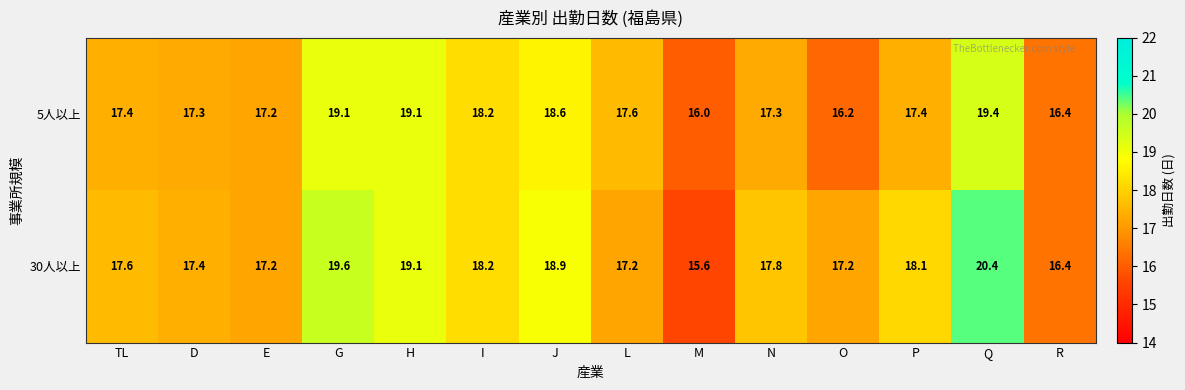

Reading right to left, what are all the values shown in this chart?

5人以上: R=16.4	Q=19.4	P=17.4	O=16.2	N=17.3	M=16.0	L=17.6	J=18.6	I=18.2	H=19.1	G=19.1	E=17.2	D=17.3	TL=17.4
30人以上: R=16.4	Q=20.4	P=18.1	O=17.2	N=17.8	M=15.6	L=17.2	J=18.9	I=18.2	H=19.1	G=19.6	E=17.2	D=17.4	TL=17.6